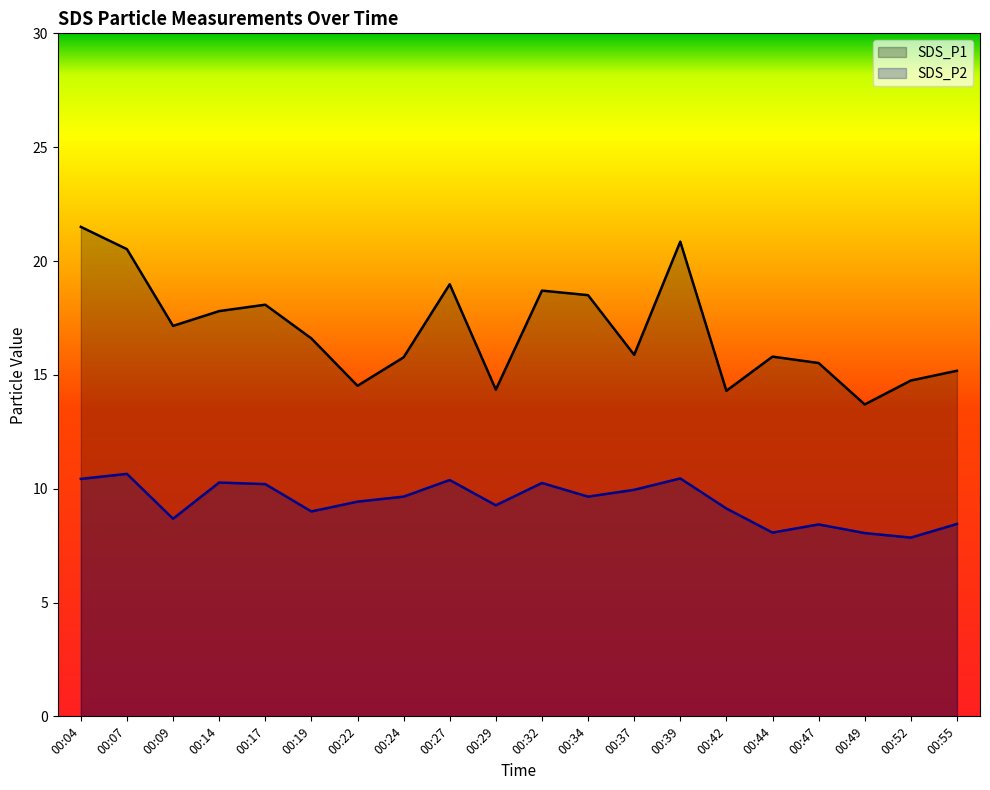

List the series in order of their overall mean, highest first.

SDS_P1, SDS_P2